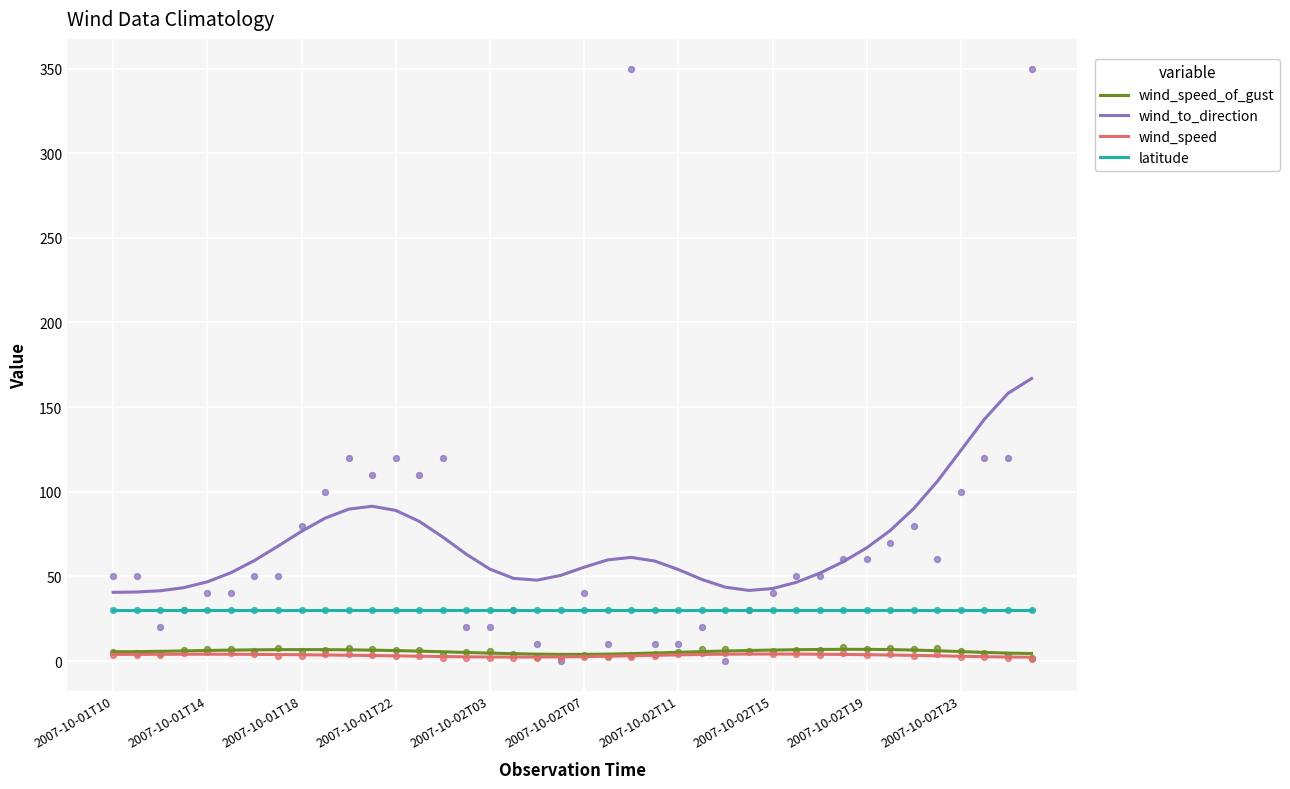

What are all the series names shown in the legend?

wind_speed_of_gust, wind_to_direction, wind_speed, latitude